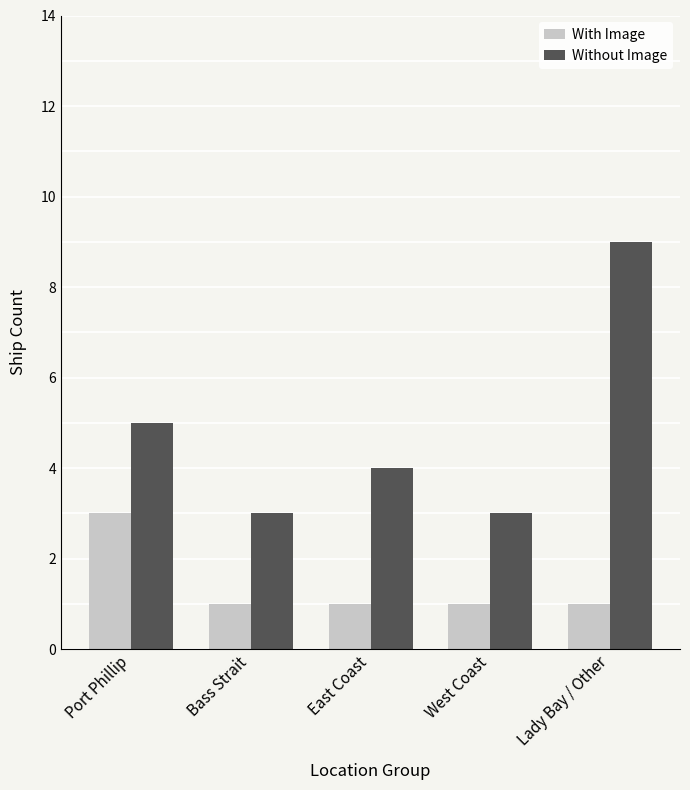

Is it true that With Image equals 2 at West Coast?

False